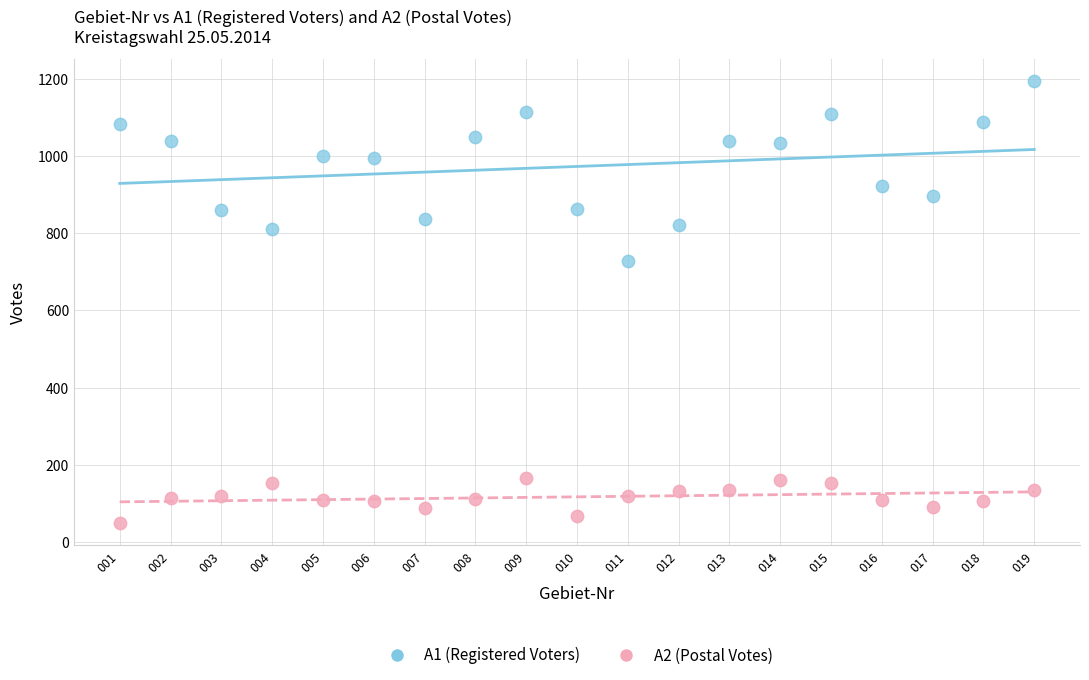

Which series reaches the maximum Y coordinate?

A1 (Registered Voters)